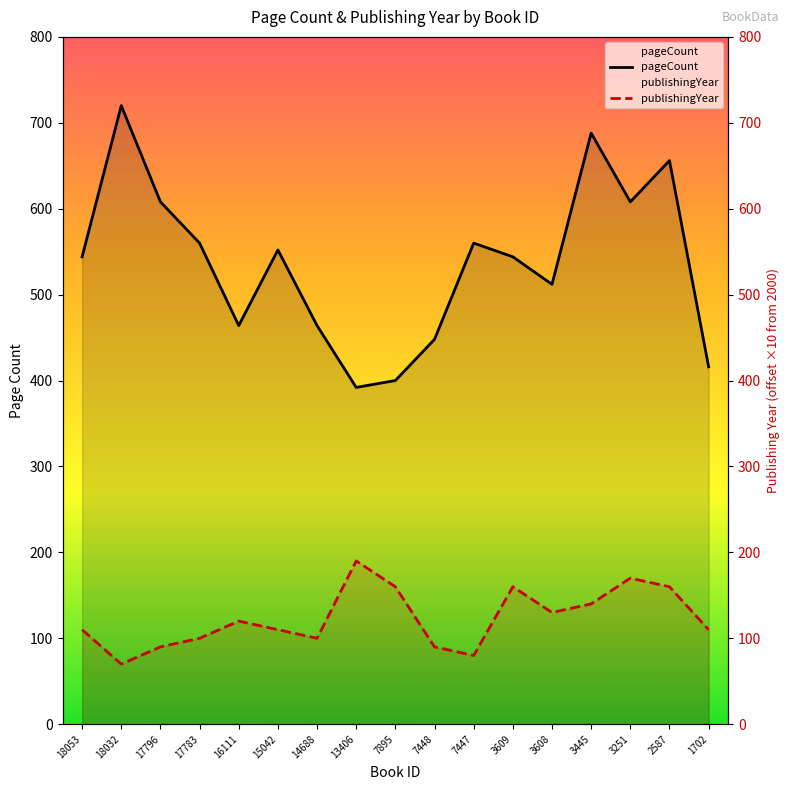

What is the value of the publishingYear point at the 6th from the left?

110